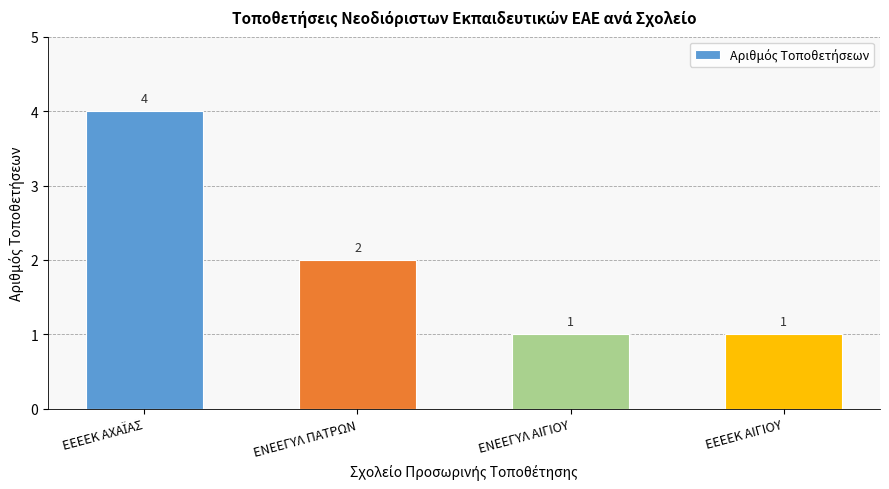

Read the value at ΕΝΕΕΓΥΛ ΠΑΤΡΩΝ.

2